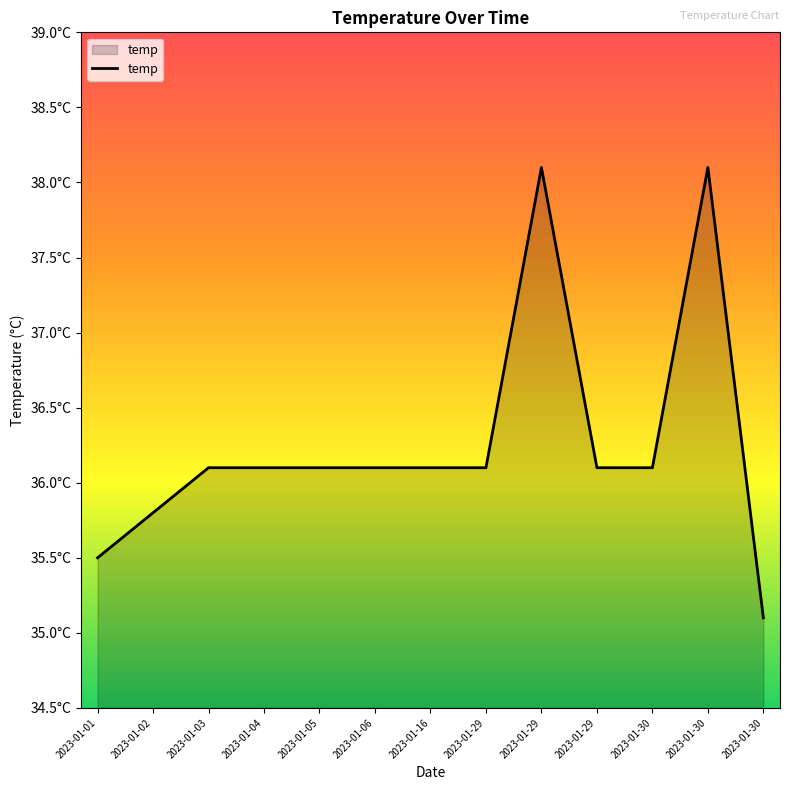

Which label corresponds to the smallest value in the chart?

2023-01-30